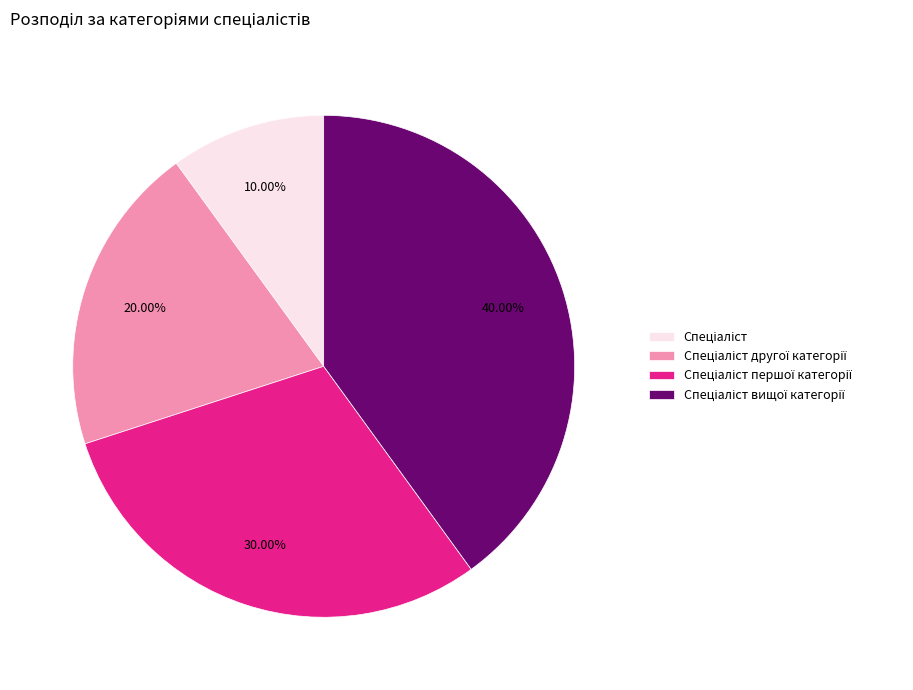

Does any single category account for the majority?

No